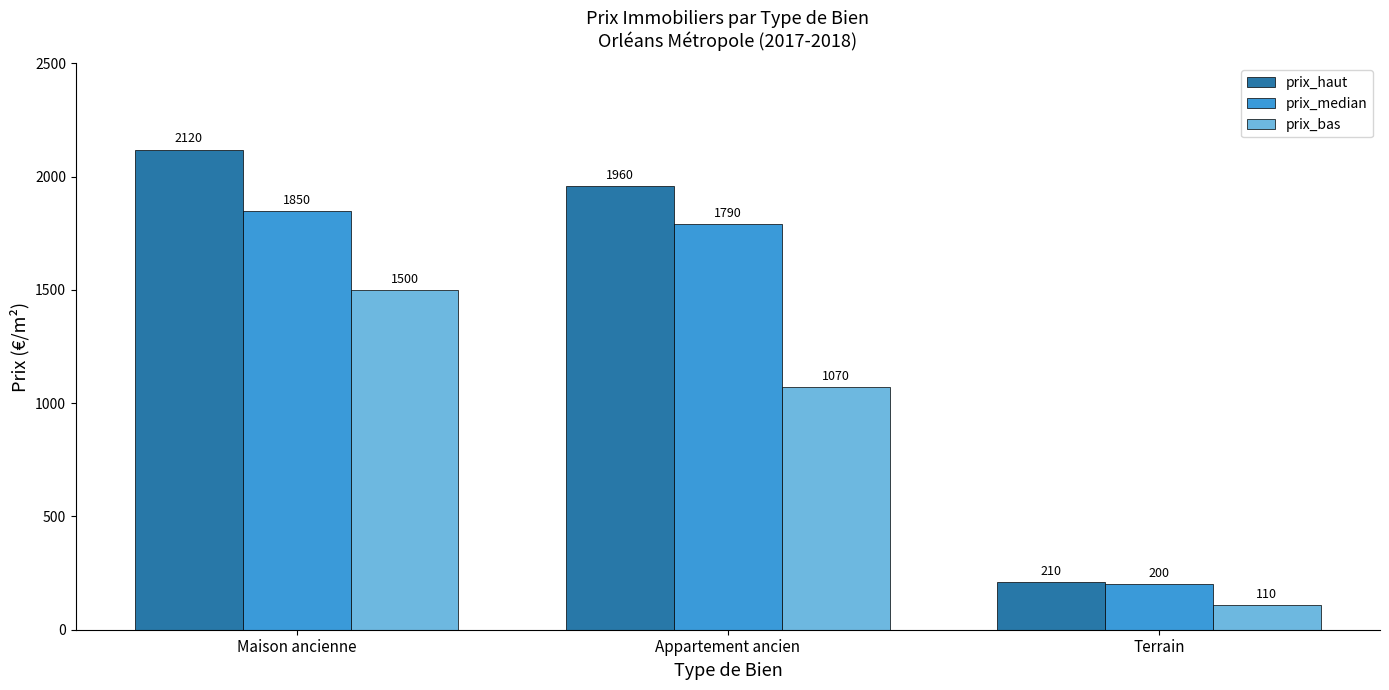

Reading left to right, what are all the values shown in this chart?

prix_haut: Maison ancienne=2120	Appartement ancien=1960	Terrain=210
prix_median: Maison ancienne=1850	Appartement ancien=1790	Terrain=200
prix_bas: Maison ancienne=1500	Appartement ancien=1070	Terrain=110